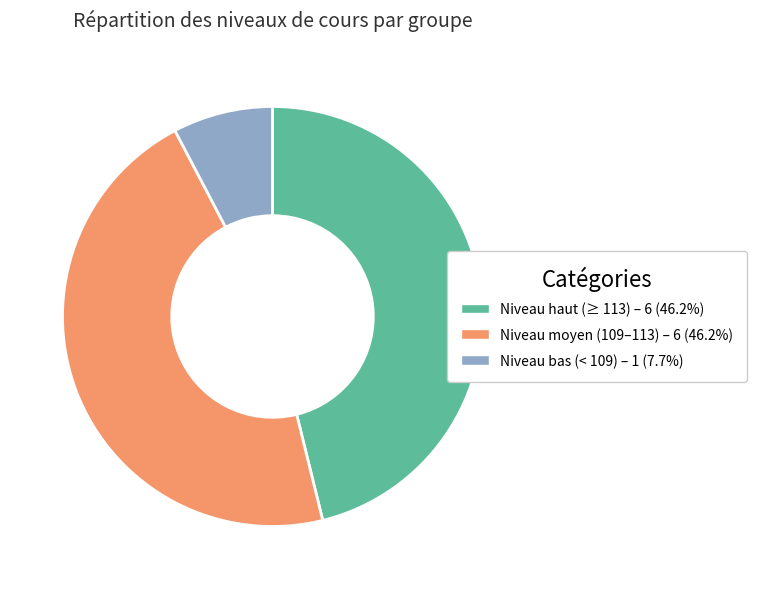

Does any single category account for the majority?

No